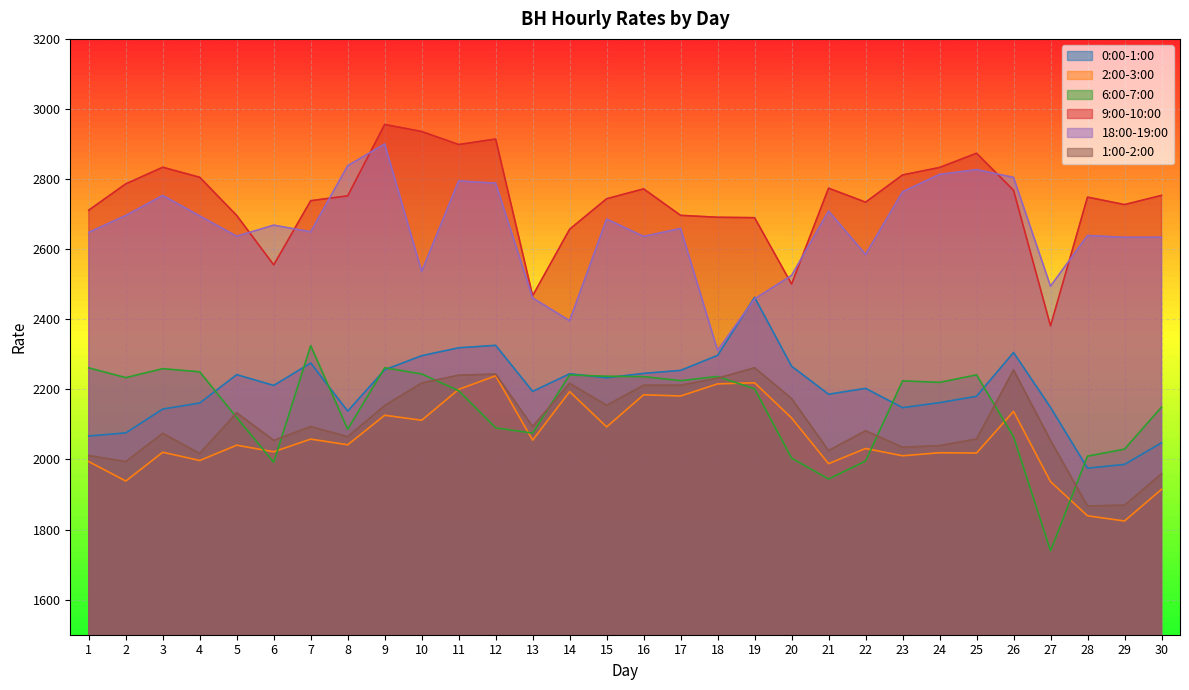

At which category does 0:00-1:00 reach its first local peak?

5